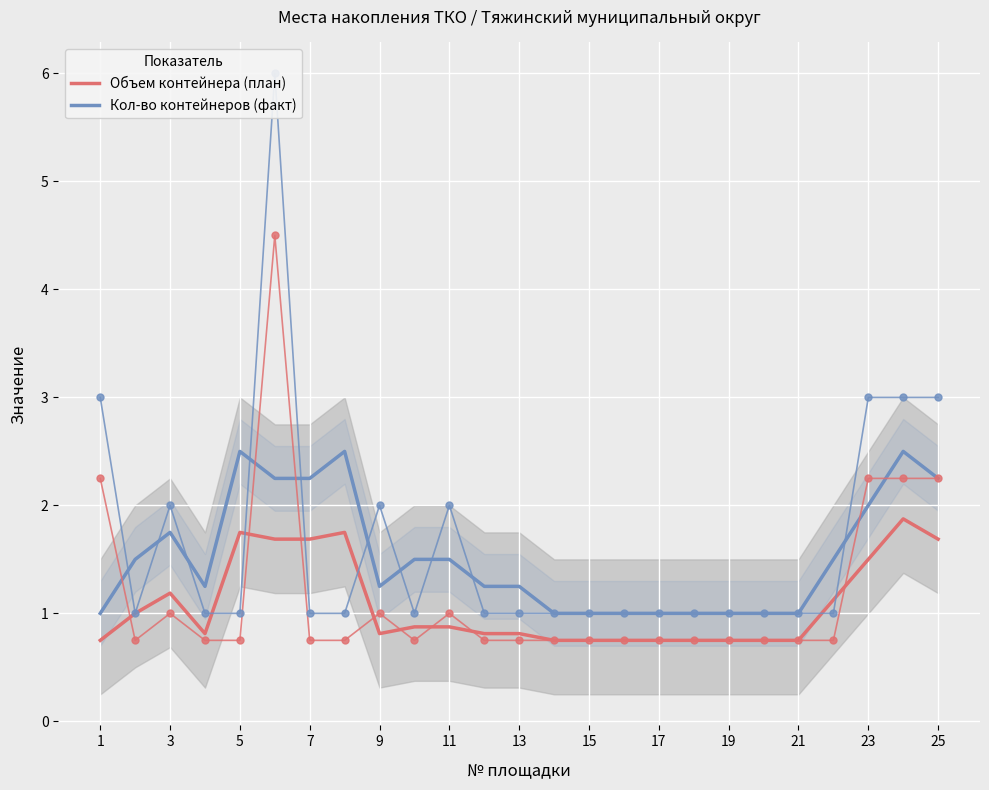

Count the Кол-во контейнеров (факт) values in the range 1 to 2.

19